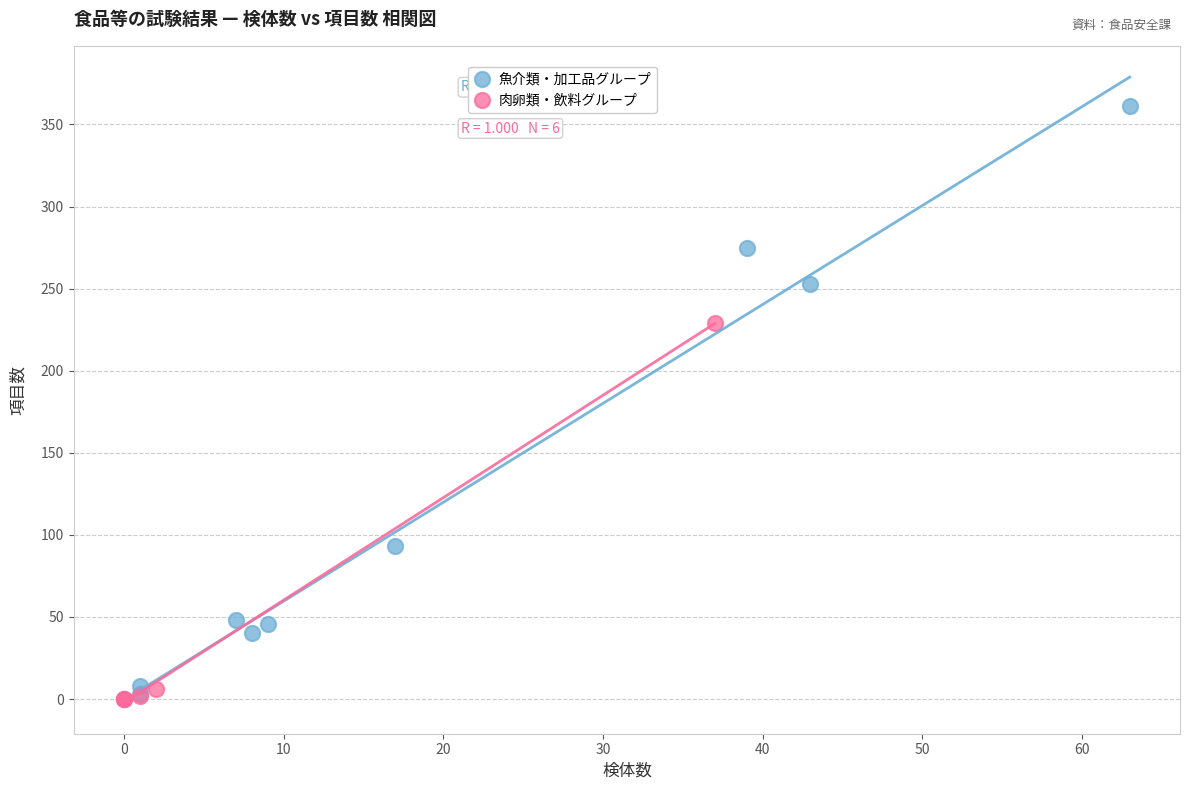

Which series has the widest spread of Y values?

魚介類・加工品グループ